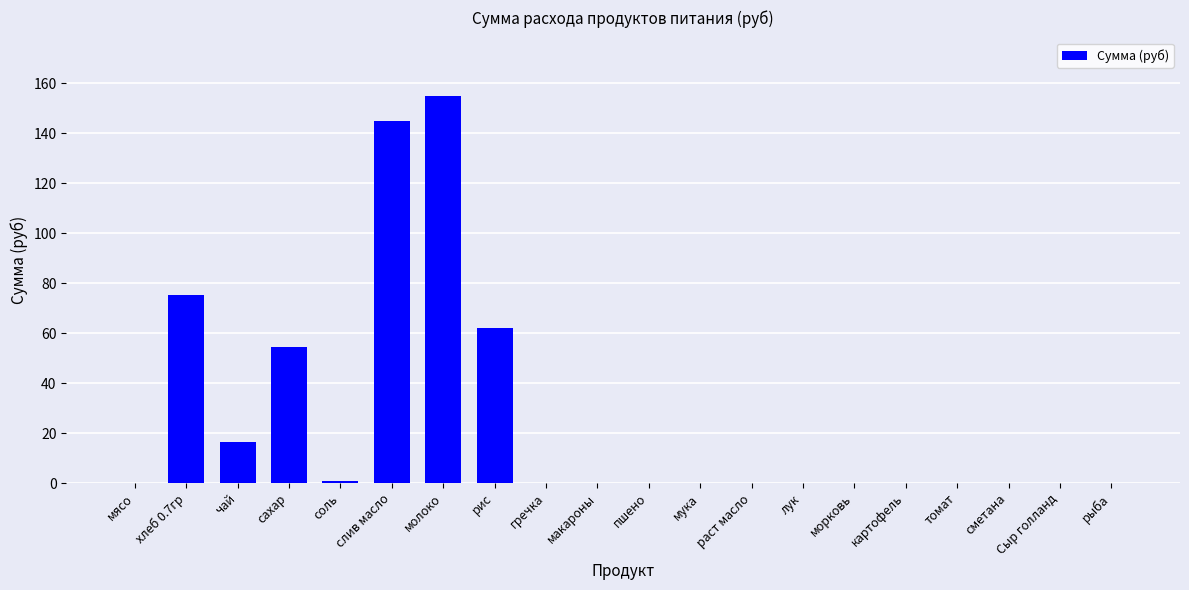

What is the sum of all values?

509.1